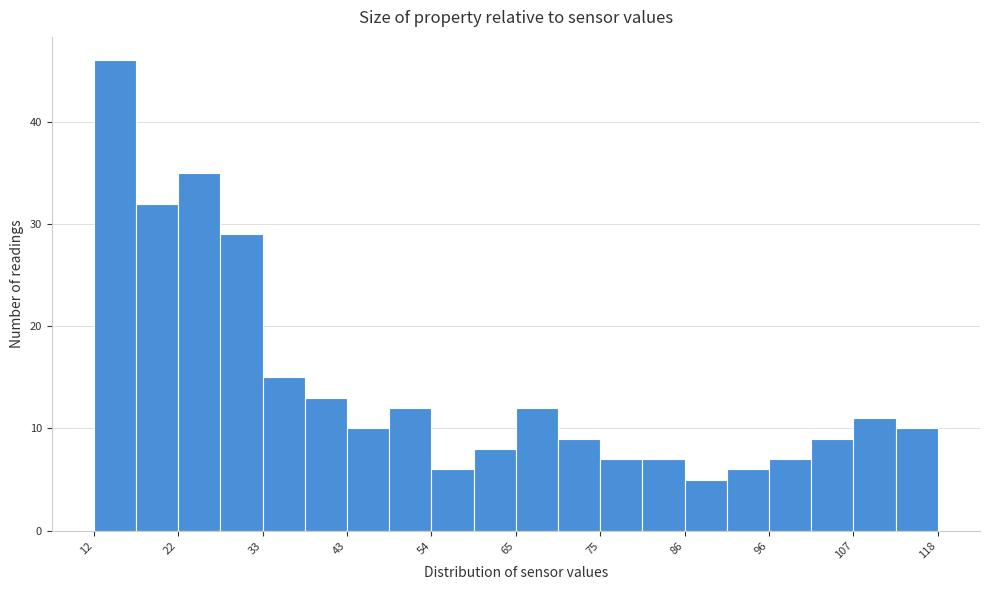

Read against the x-axis, roughly where is the centre of the tallest bar?

14